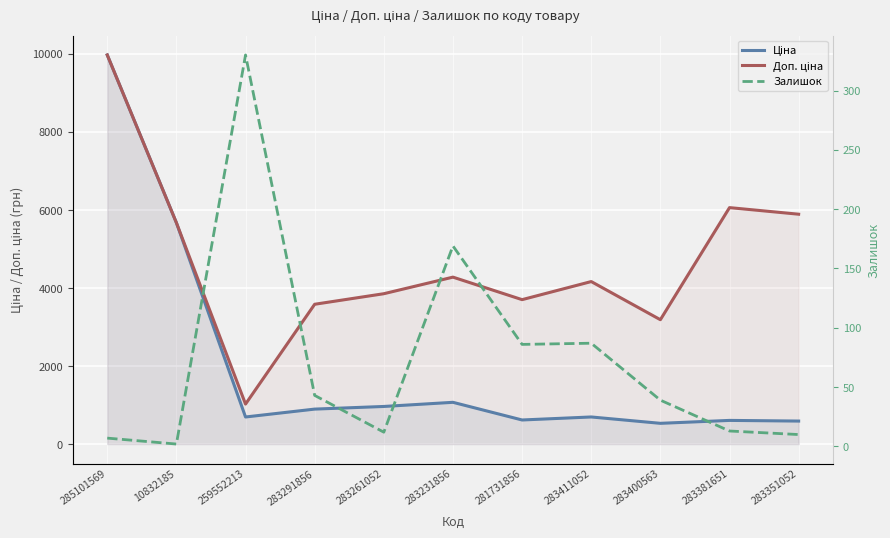

What position from the left is 283261052?

5